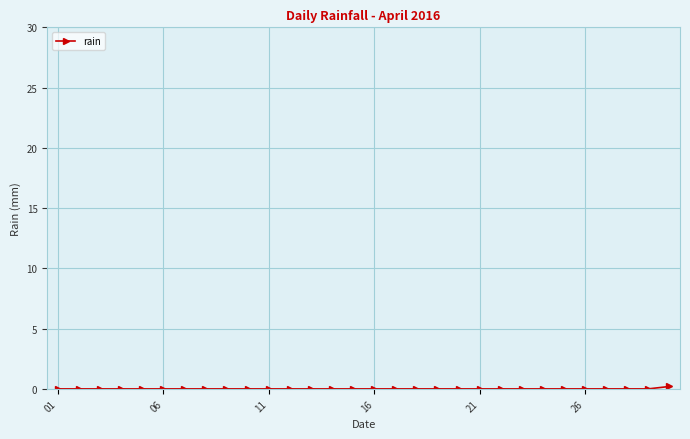

Does the chart have visible grid lines?

Yes